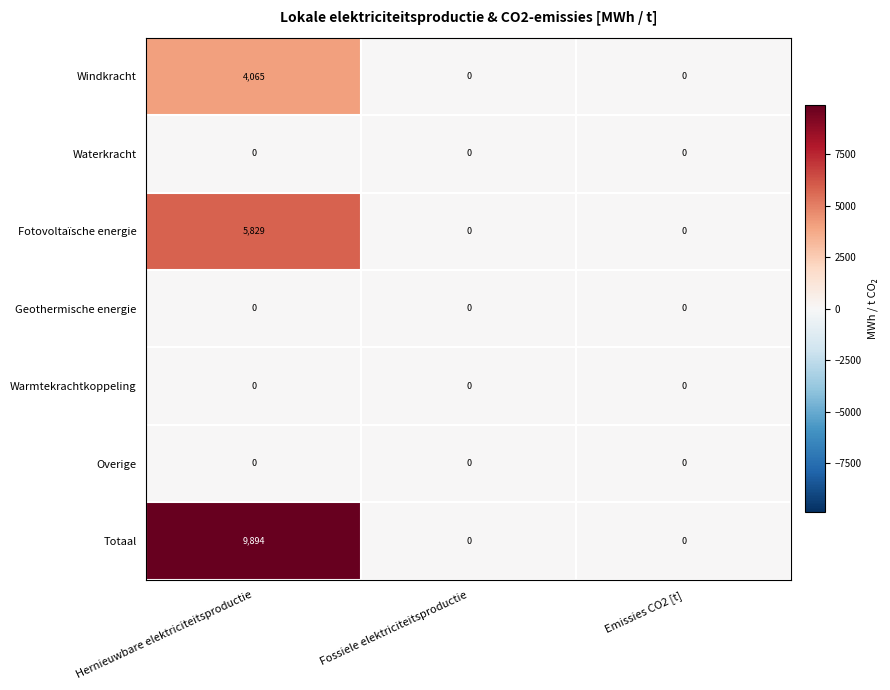

At which category is the sum across all series the highest?

Hernieuwbare elektriciteitsproductie